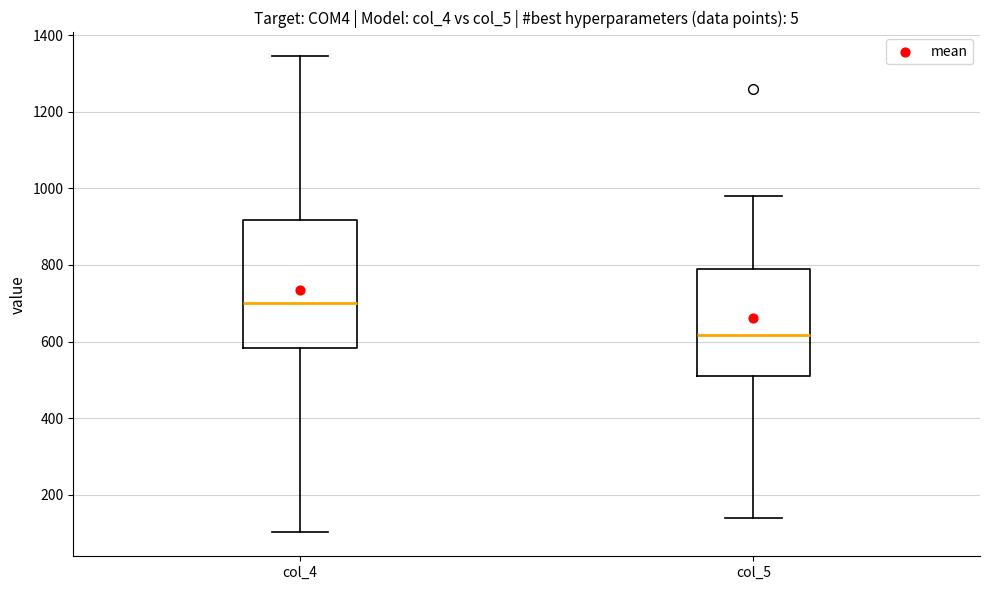

Reading left to right, read every box against the y-axis: the position of its median line, the range the box covers, and the ends of its whiskers. The values are not printed on the chart, so give them approximately, as read against the axis.

col_4: median 700, box 580 to 920, whiskers 100 to 1340
col_5: median 620, box 520 to 780, whiskers 140 to 980